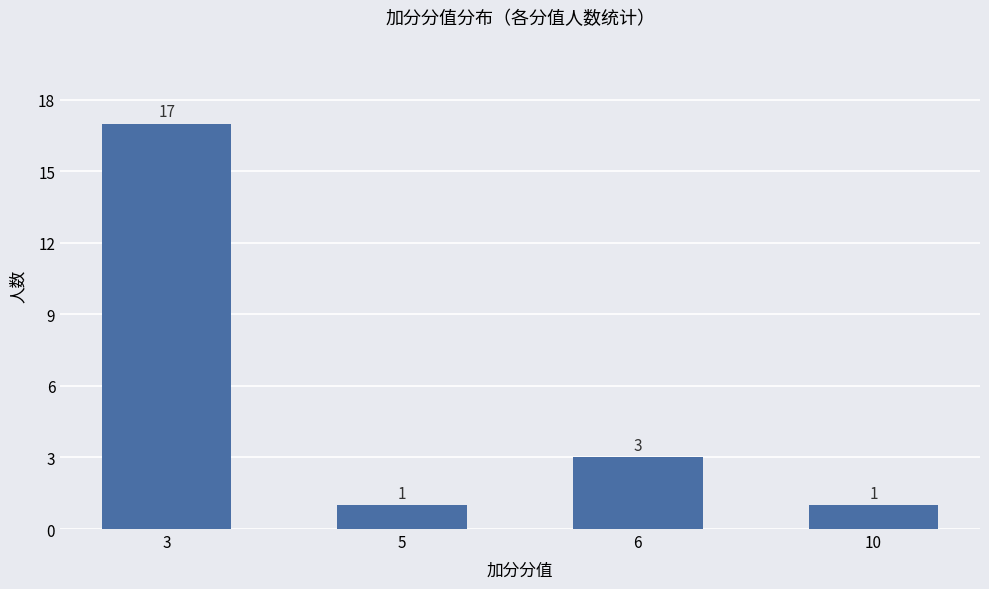

The value at 10 is 1. True or false?

True